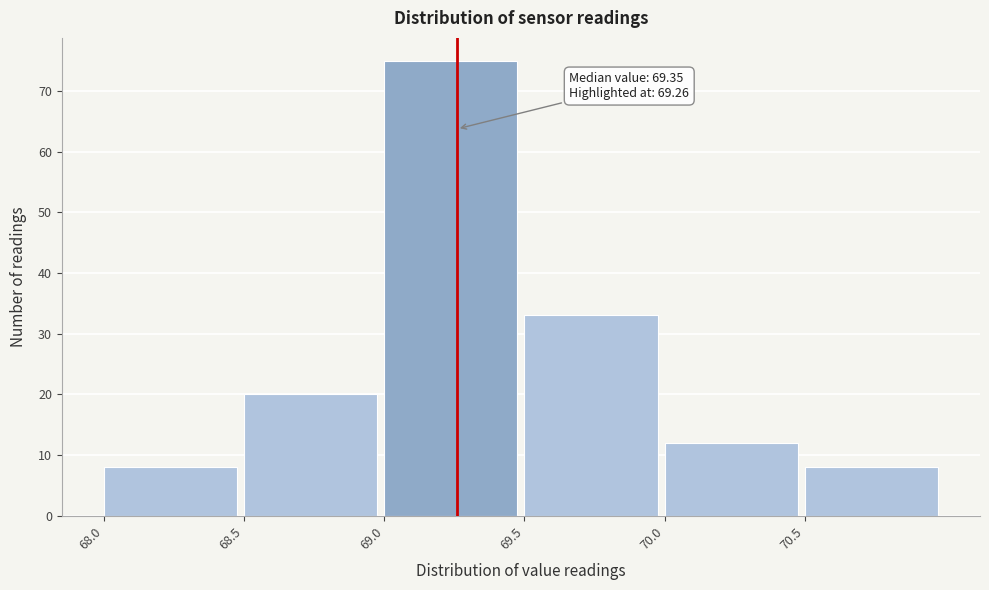

Which range on the x-axis has the tallest bar?

69.0 to 69.5